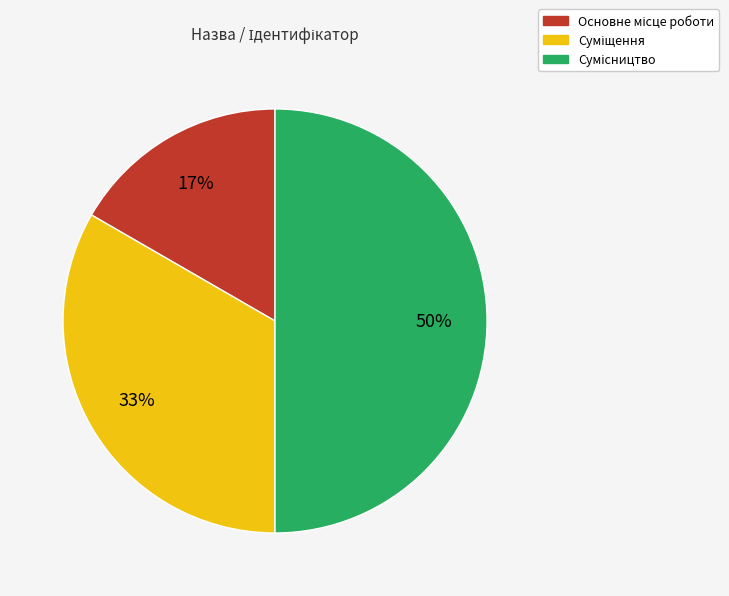

To the nearest percent, what is the difference between the largest and smallest slice percentages?

33%